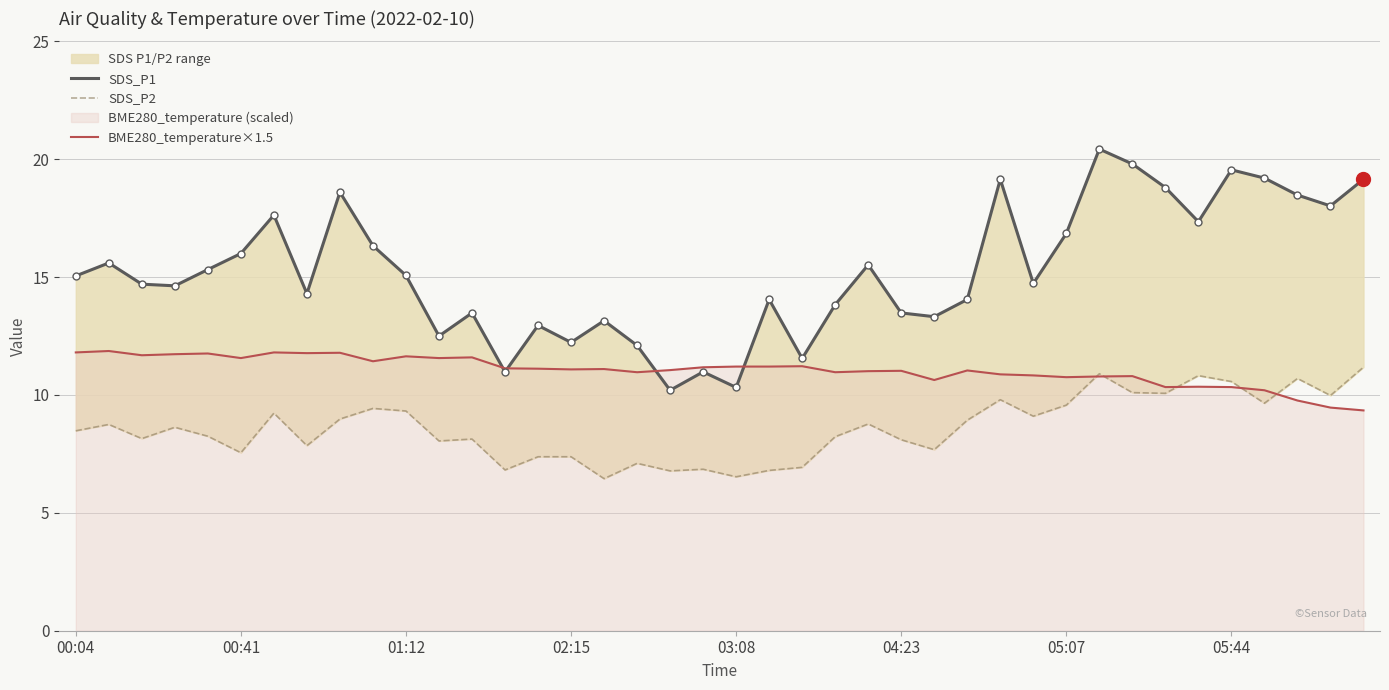

Is it true that BME280_temperature×1.5 equals 5.8 at 05:07?

False